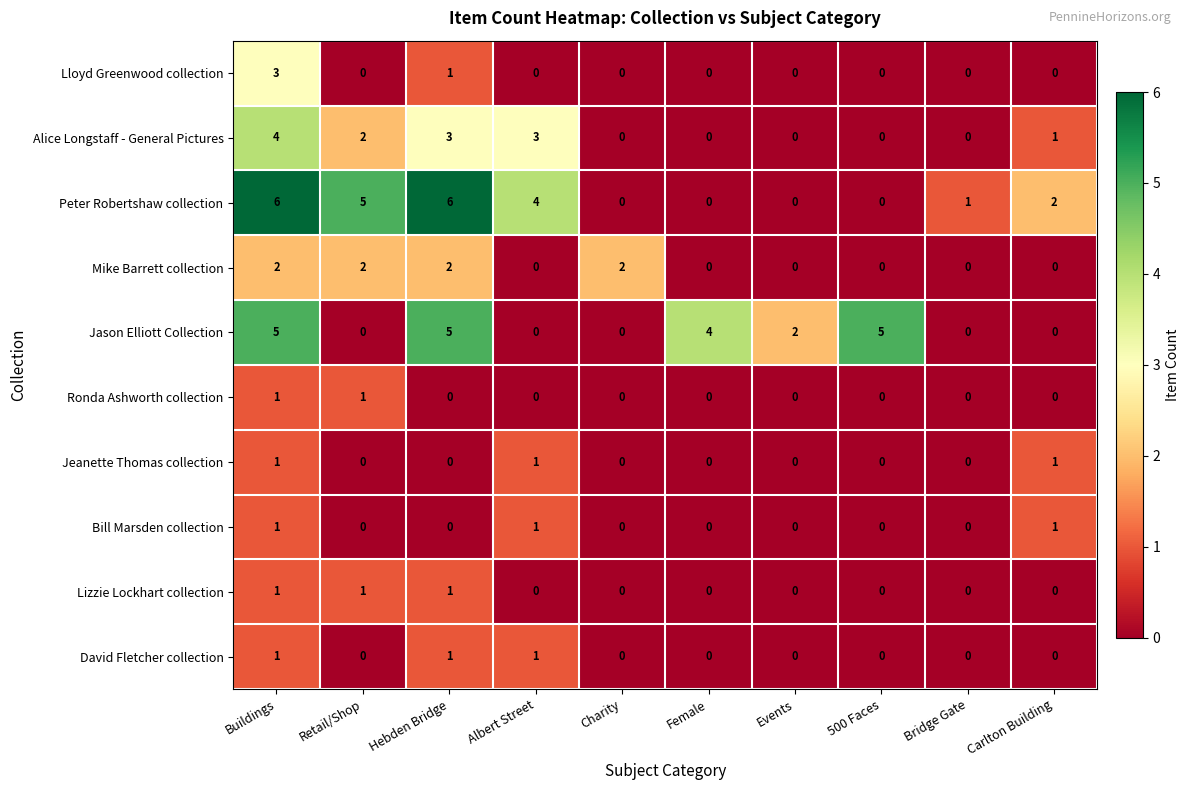

What is the difference between the maximum and minimum values in the Peter Robertshaw collection series?

6